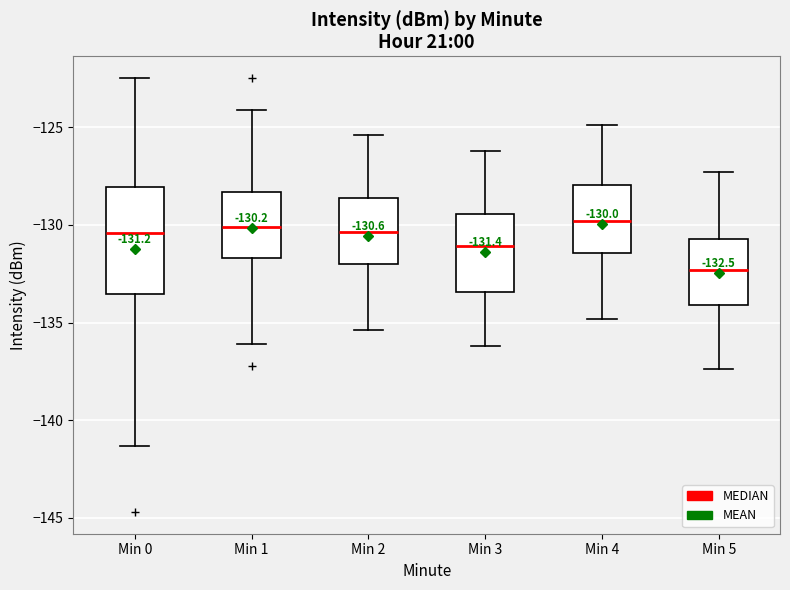

Comparing the boxes themselves (not the whiskers), which one is the tallest?

Min 0